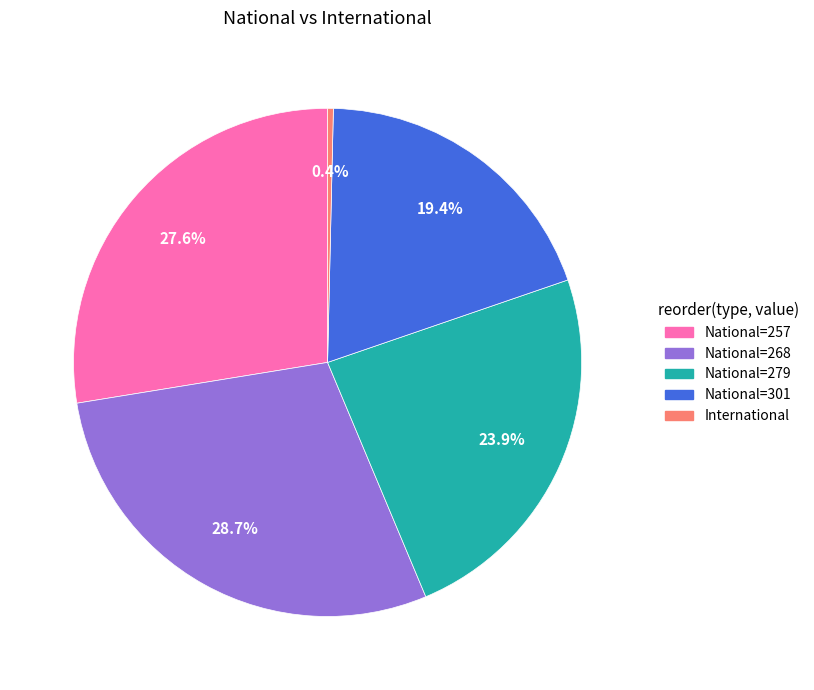

Between National=301 and National=279, which is larger?

National=279